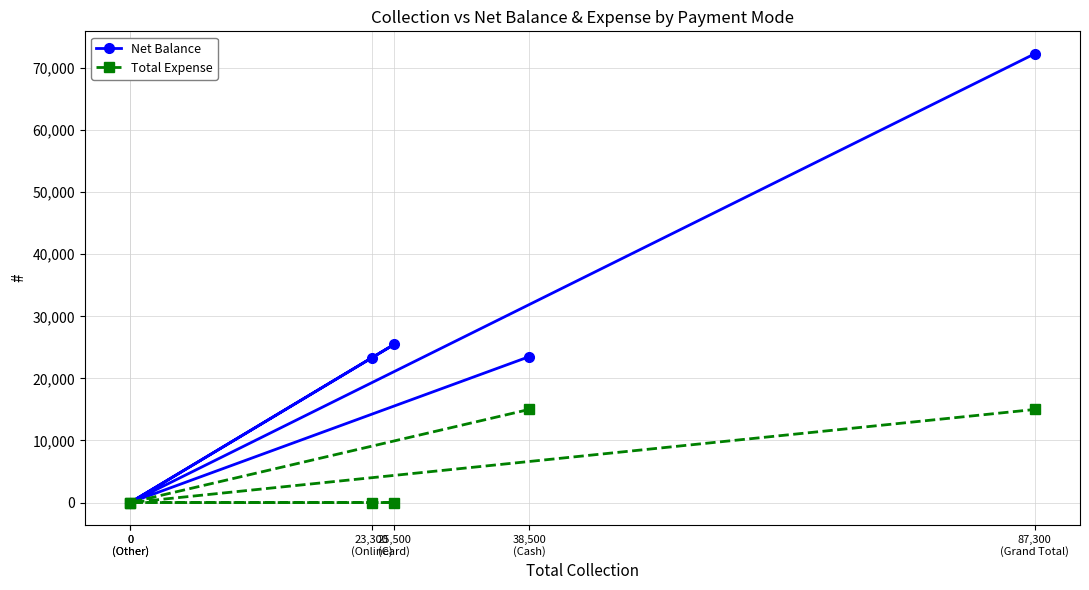

Which category has the highest value in the Total Expense series?

38,500
(Cash)